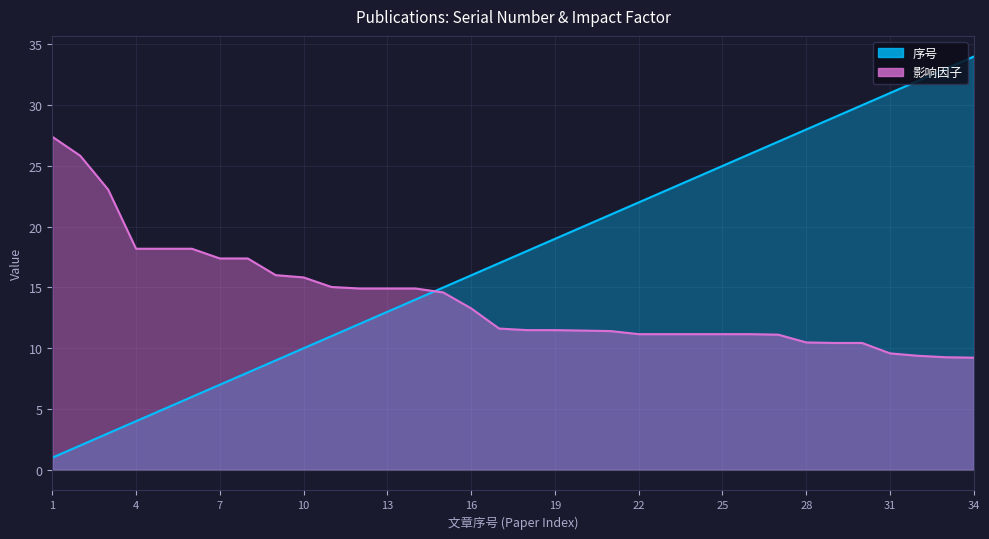

What is the minimum value for 影响因子?

9.2